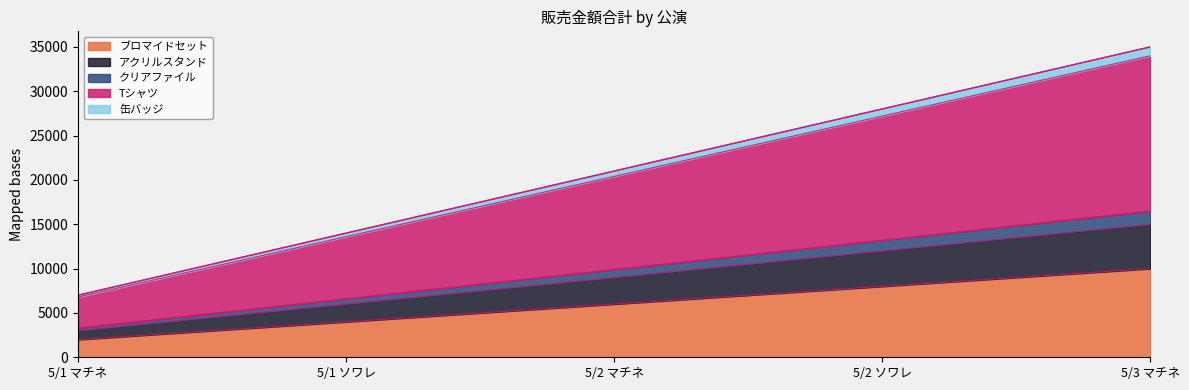

The value of クリアファイル at 5/2 ソワレ is 7236. True or false?

False